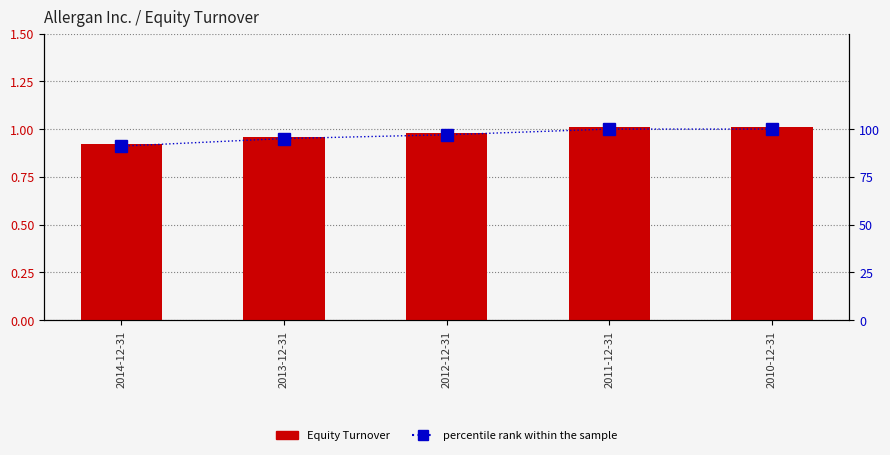

At which category does the chart reach its minimum across all series?

2014-12-31